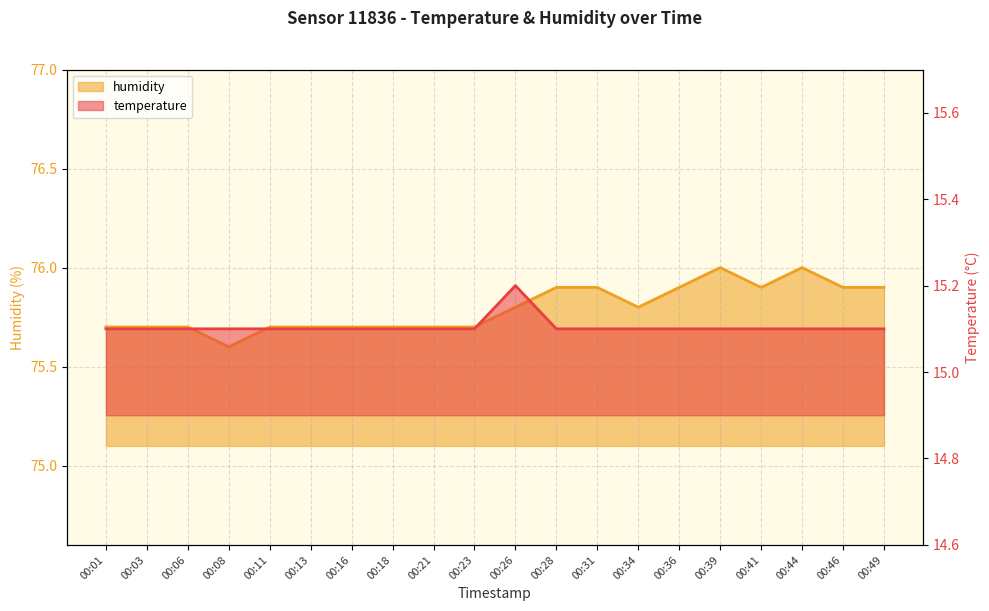

At how many categories does at least one series exceed 33?

20